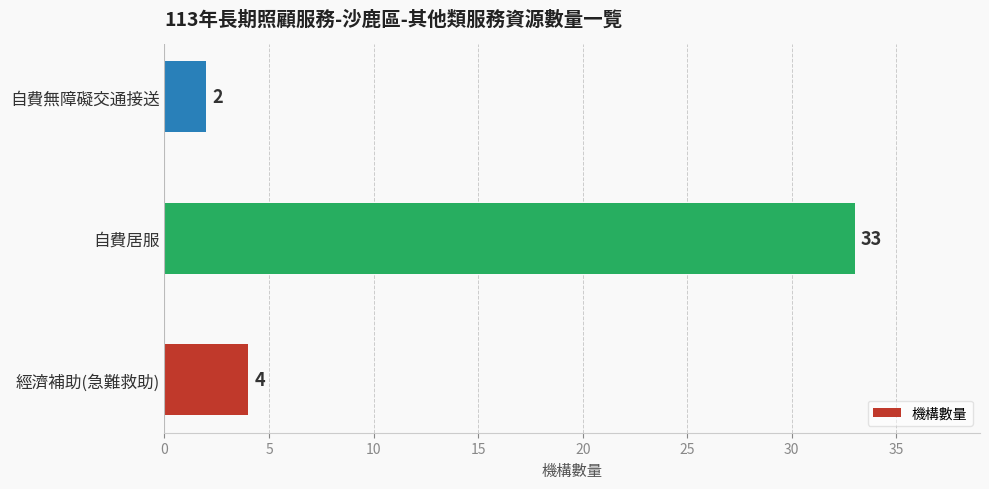

The value at 自費居服 is 33. True or false?

True